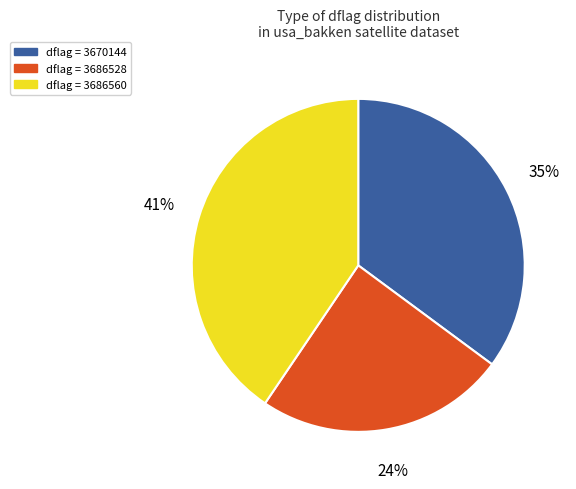

Which slice is the largest?

dflag = 3686560